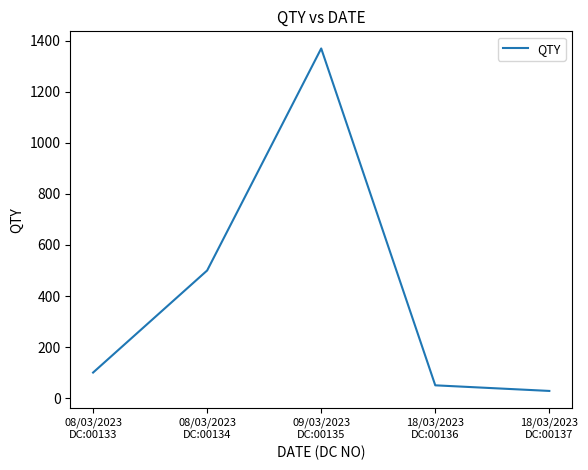

The value at 08/03/2023
DC:00134 is 500. True or false?

True